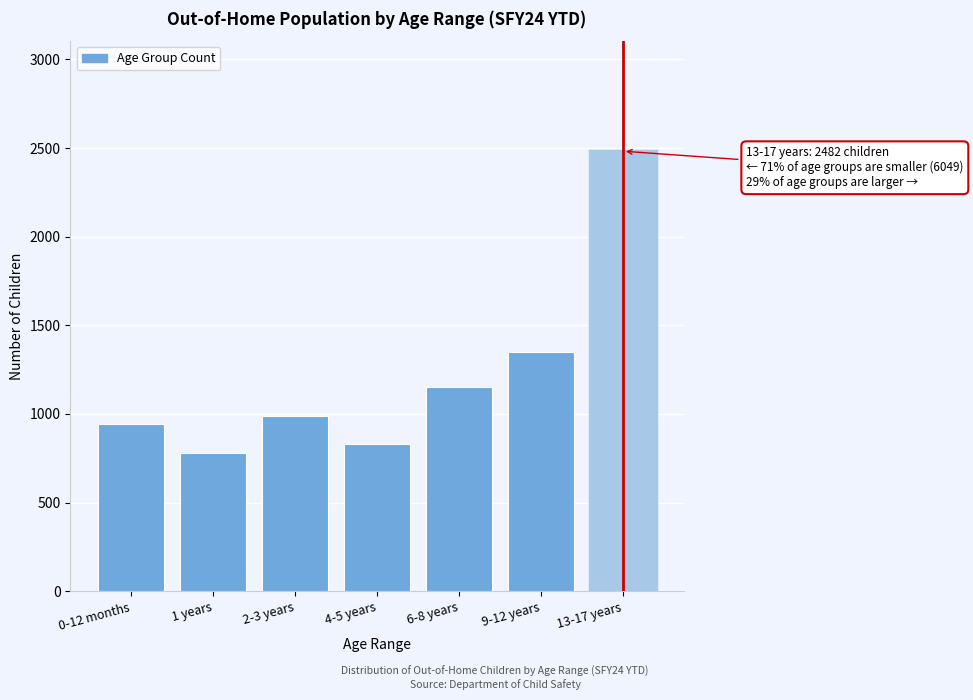

Reading left to right, list all the values displayed in this chart.

0-12 months=946	1 years=780	2-3 years=991	4-5 years=831	6-8 years=1152	9-12 years=1349	13-17 years=2482